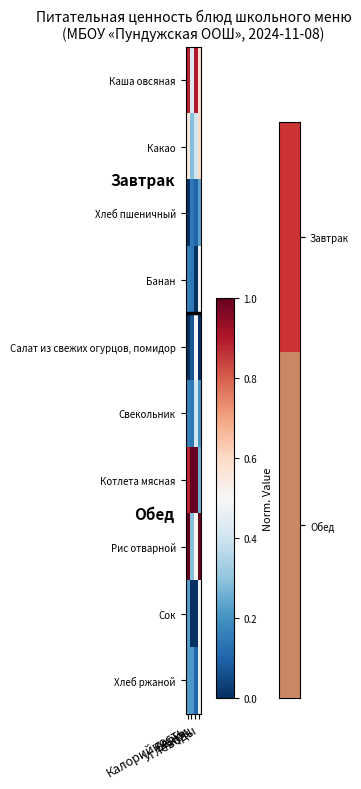

Rank the series by their maximum value, from highest to lowest.

Котлета мясная, Рис отварной, Каша овсяная, Какао, Салат из свежих огурцов, помидор, Банан, Сок, Хлеб ржаной, Свекольник, Хлеб пшеничный